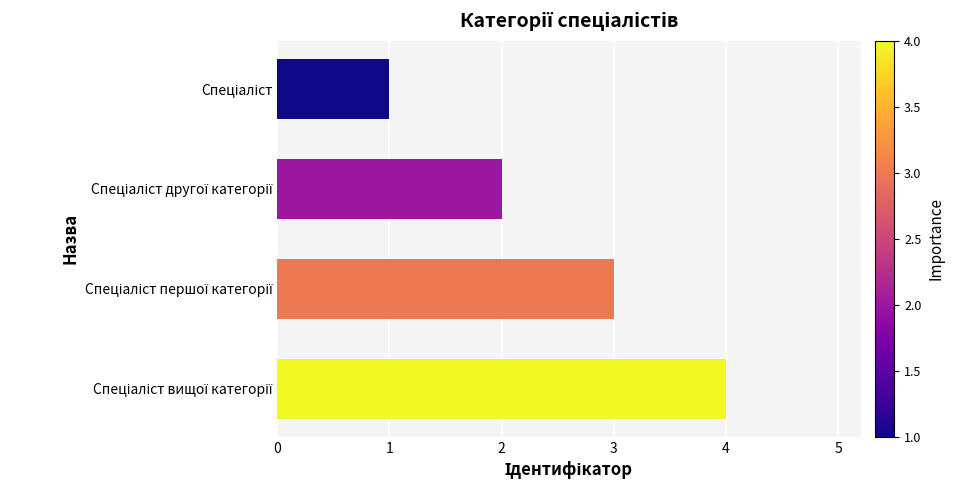

What is the difference between the maximum and minimum values?

3